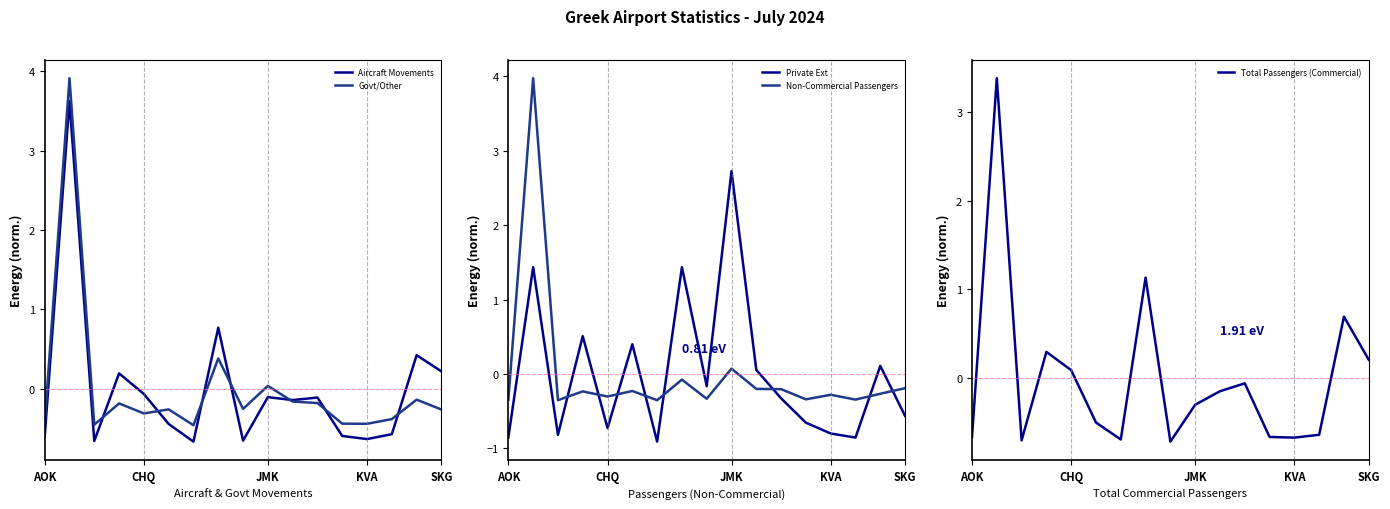

What is the difference between the Private Ext values at 7 and 15?

1.3